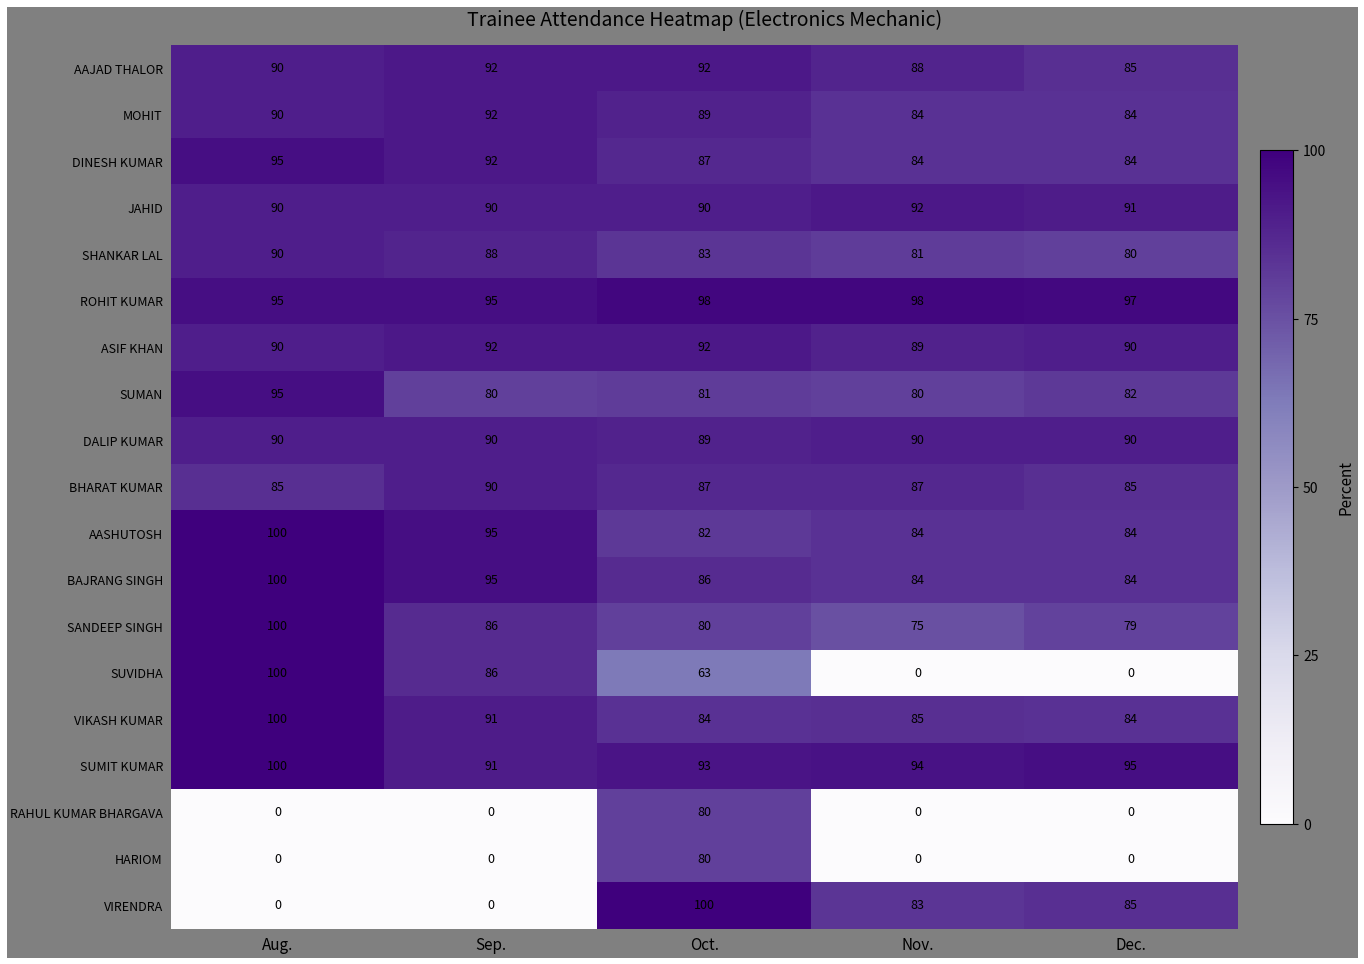

What is the sum of the ASIF KHAN values at Aug. and Nov.?

179